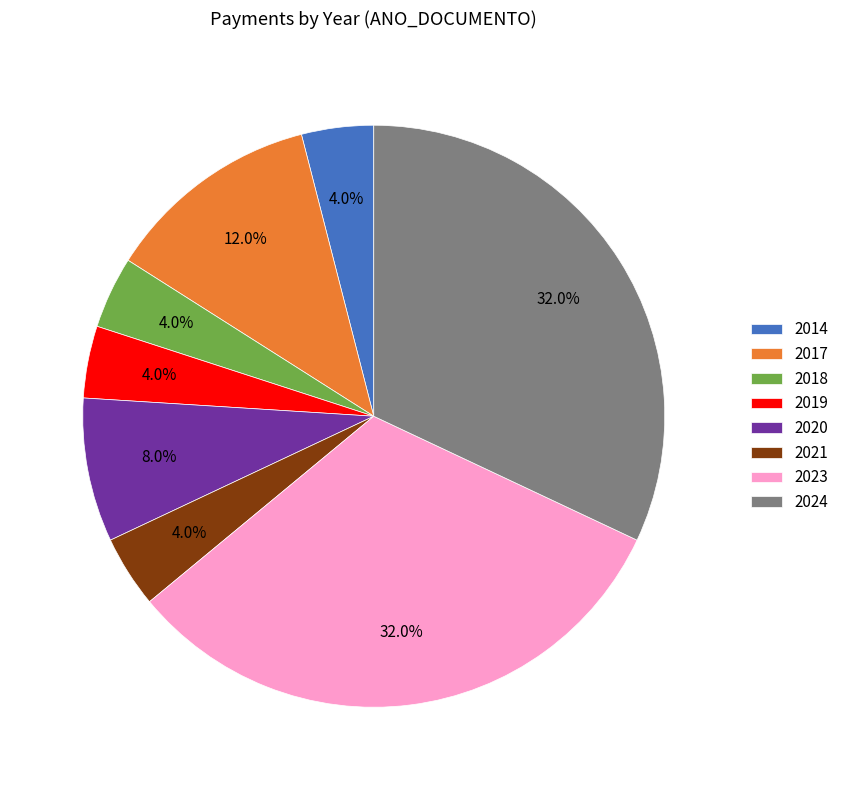

Is it true that 2023 is 43% of the pie?

False